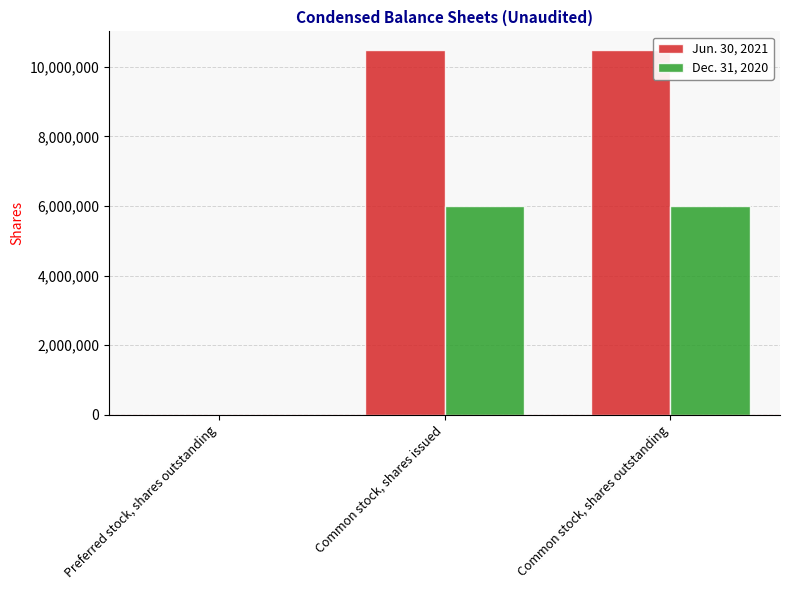

Is it true that Dec. 31, 2020 equals 5995320 at Common stock, shares outstanding?

True